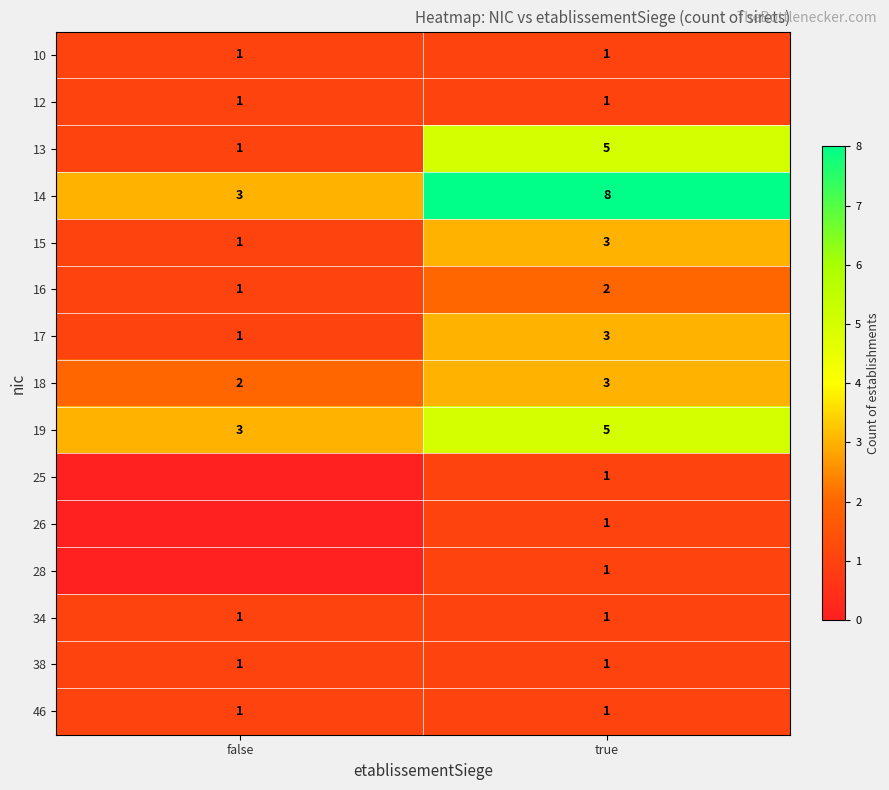

The value of 14 at true is 2. True or false?

False